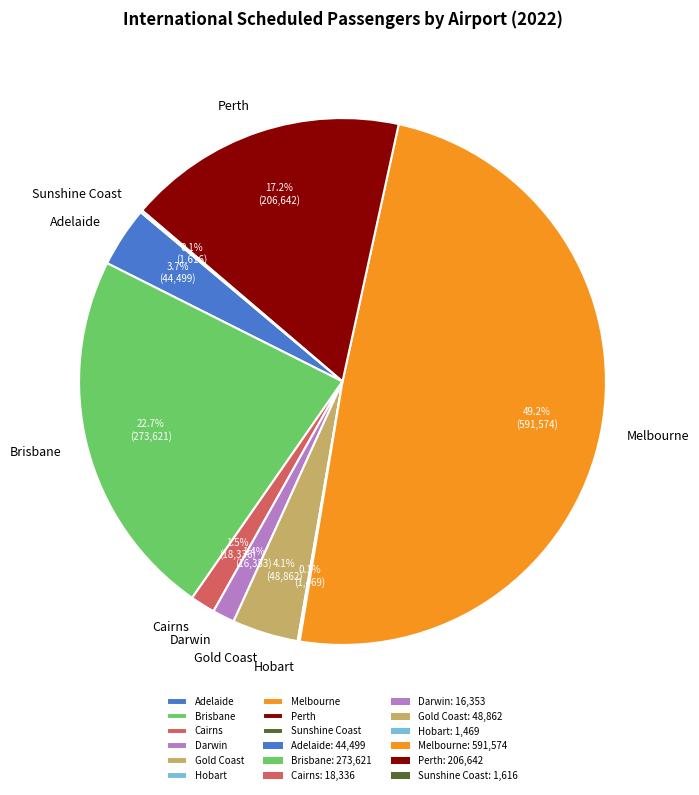

Between Gold Coast and Brisbane, which is larger?

Brisbane